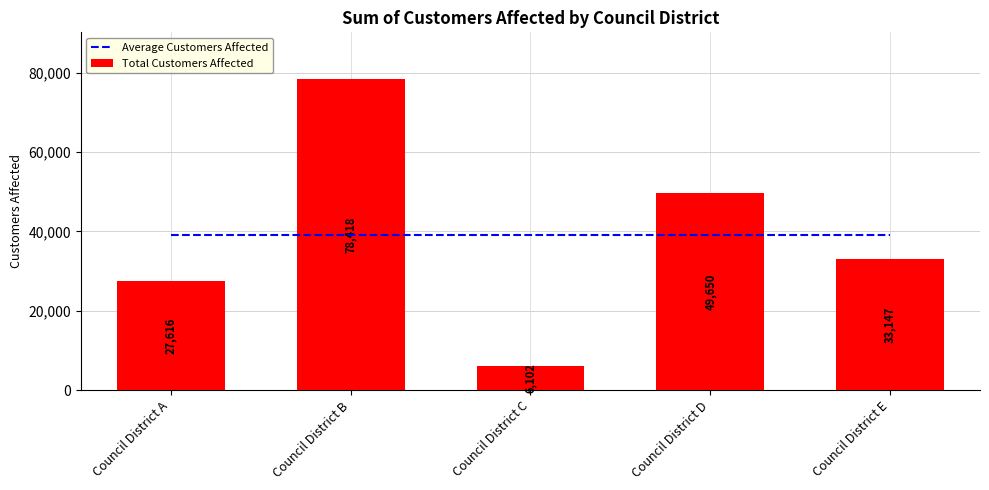

What is the value of the Average Customers Affected bar at the 2nd from the left?

38986.6